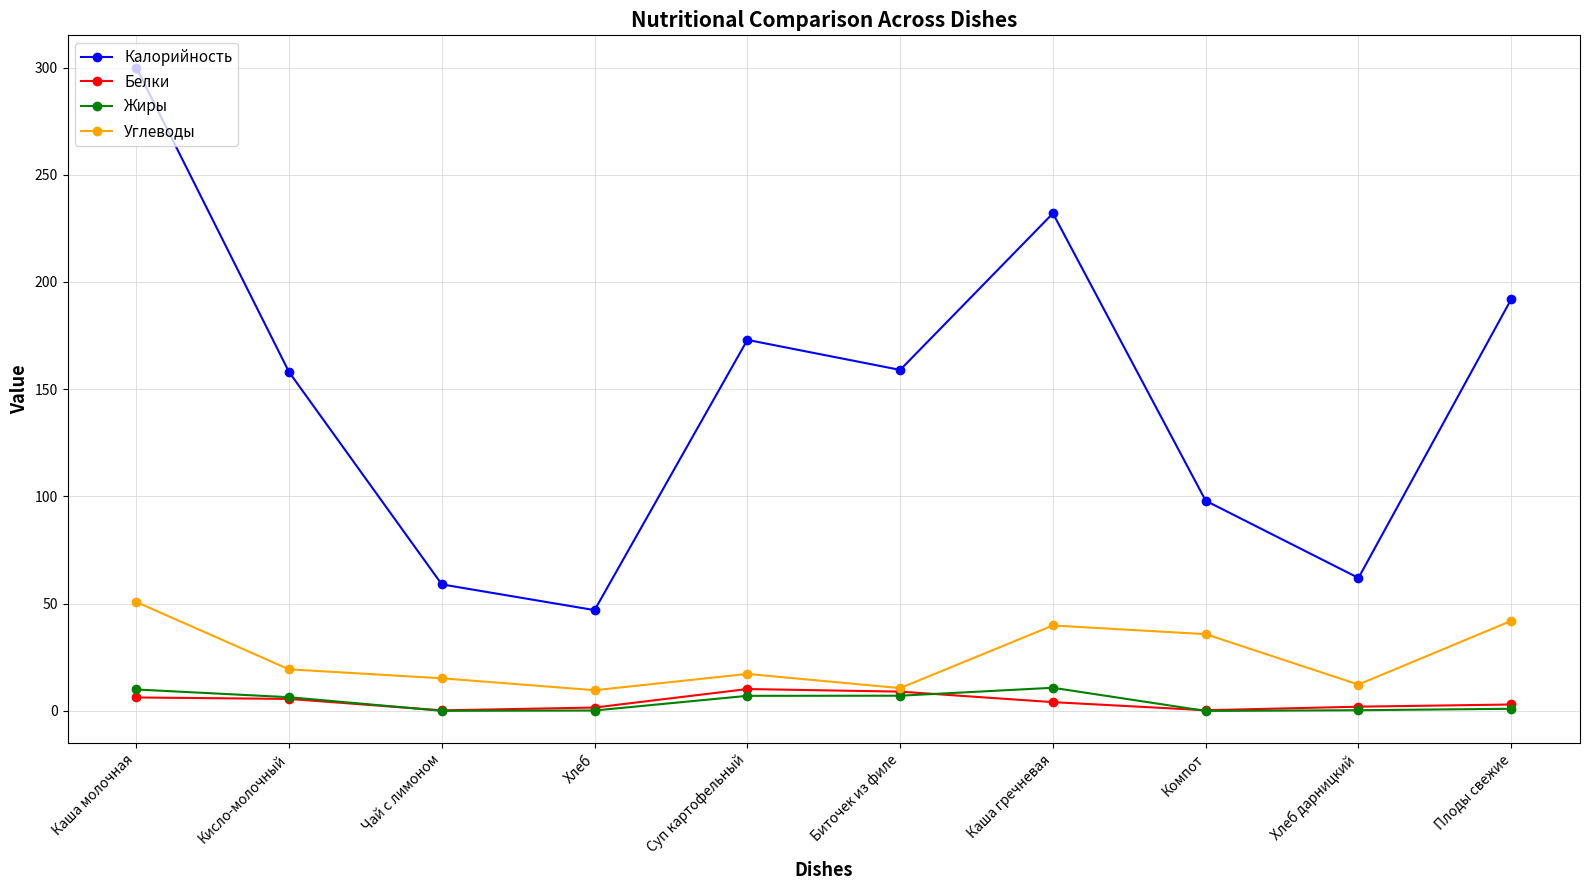

How many values in the Углеводы series exceed 19?

5